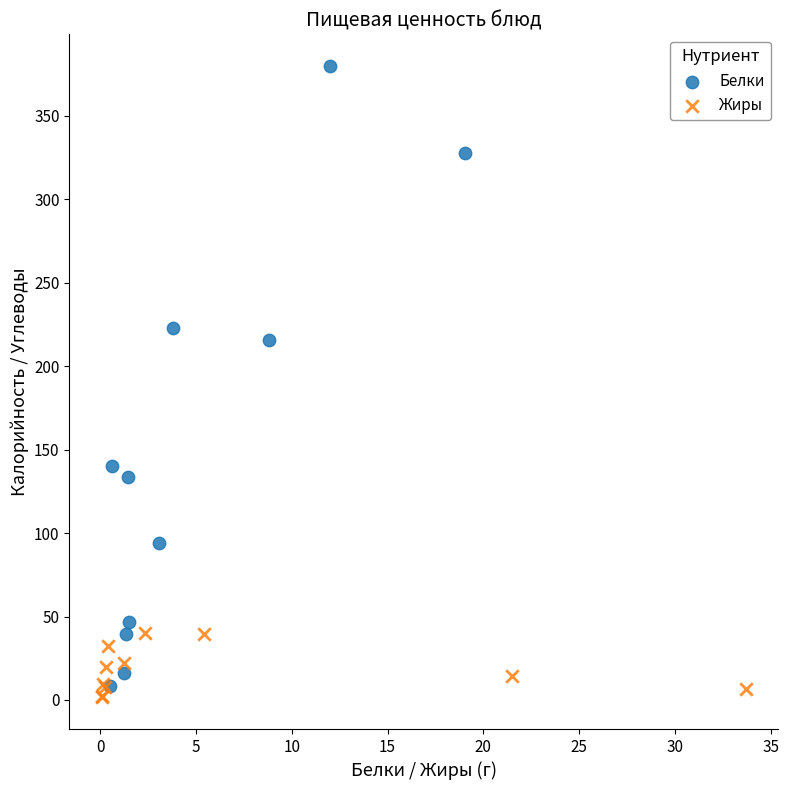

Which series contains the highest Y value?

Белки